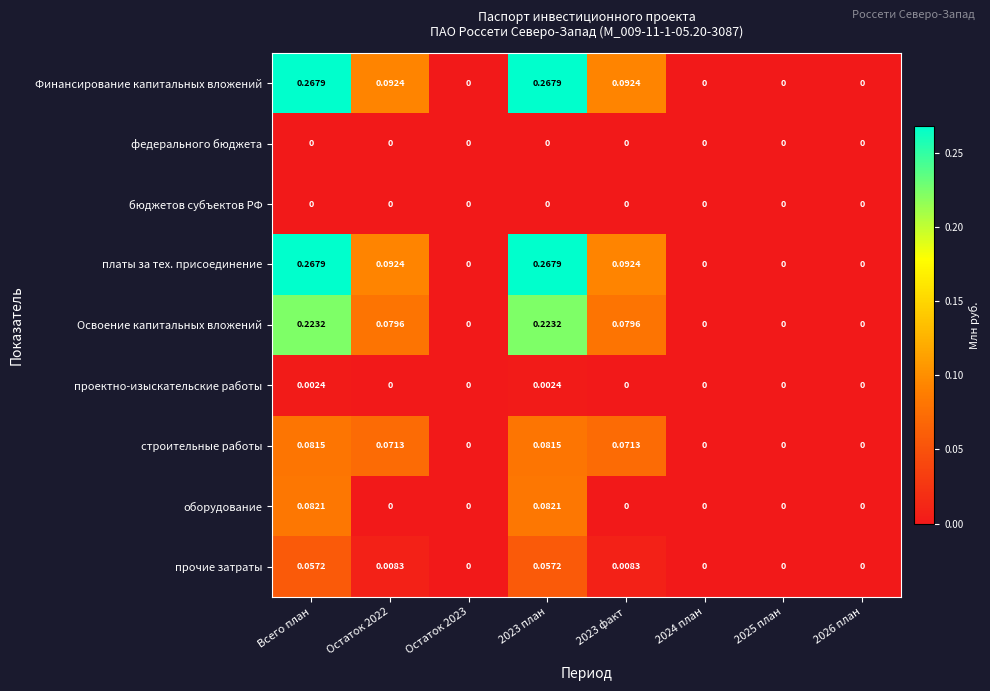

Which label corresponds to the largest value in the chart?

Всего план